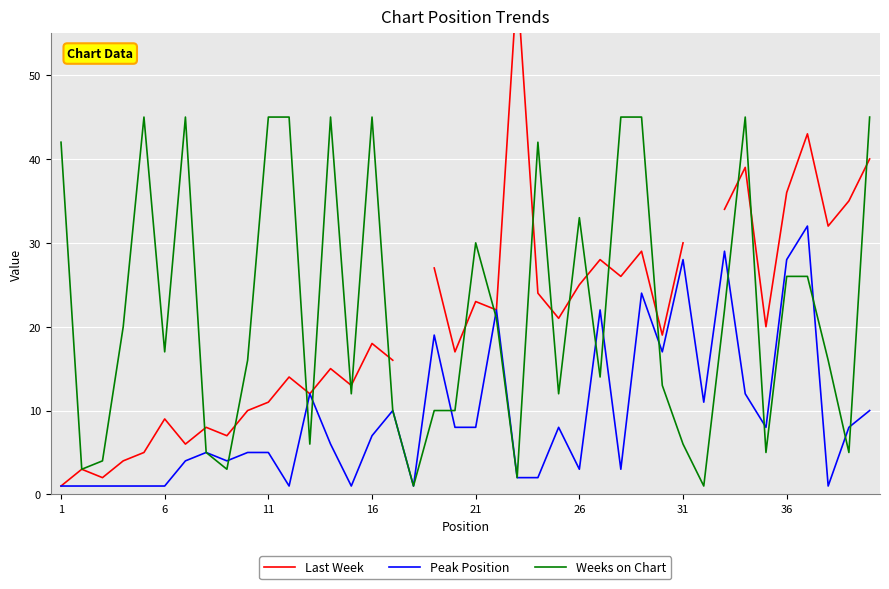

The Weeks on Chart series shows 6 at 31. True or false?

True